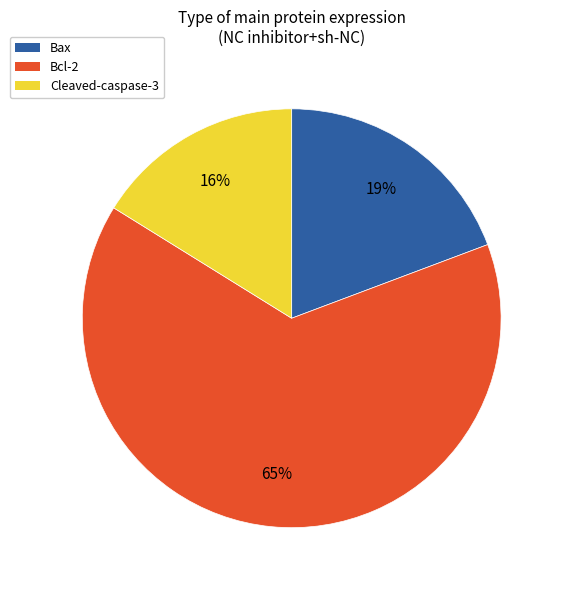

How many segments does this pie chart have?

3